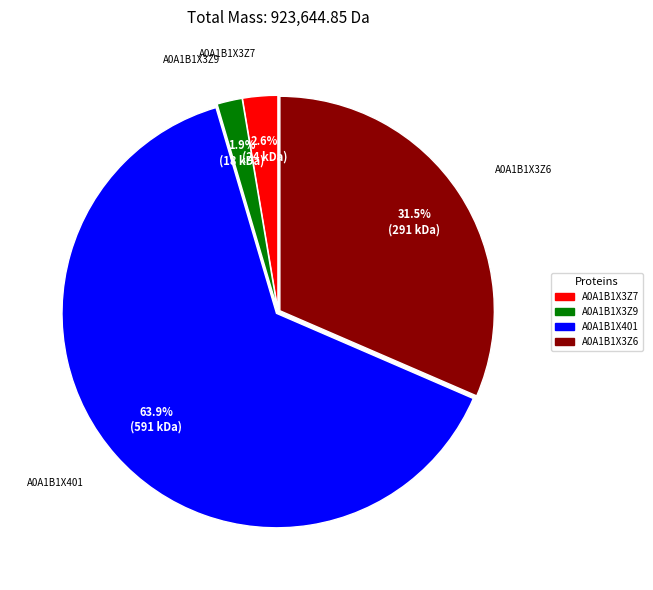

Is A0A1B1X401 the majority of the pie?

Yes